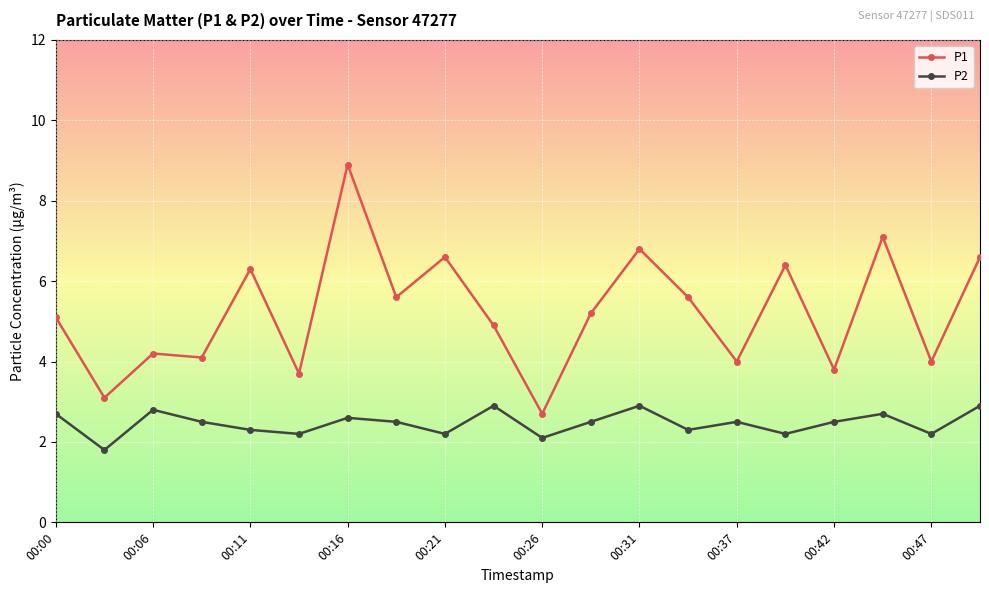

What is the average value of the P1 series?

5.2